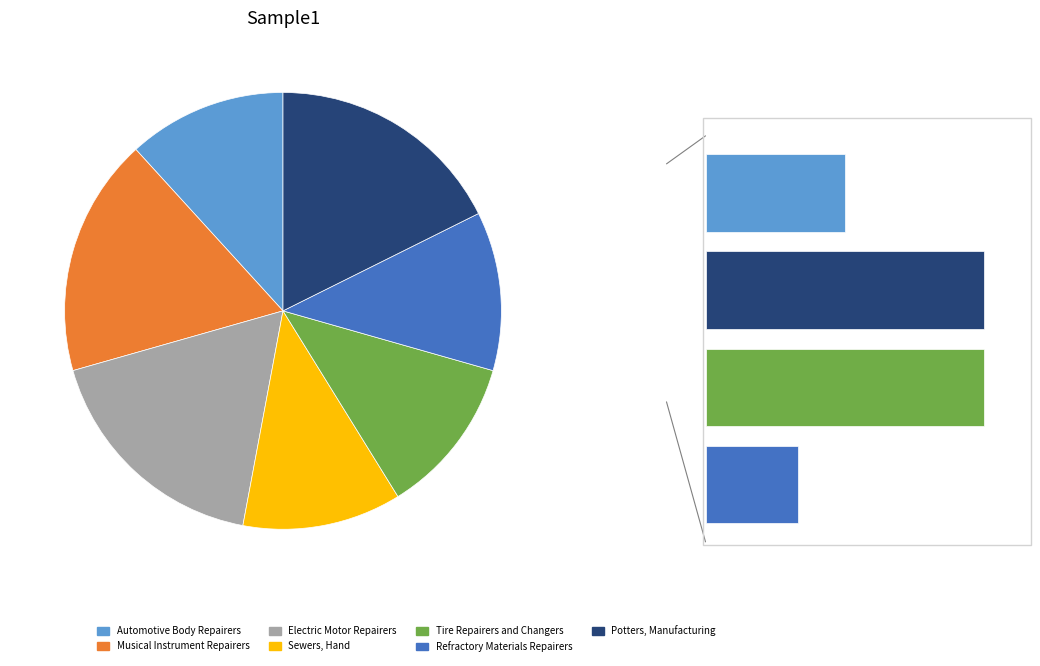

Is there a majority slice in this chart?

No